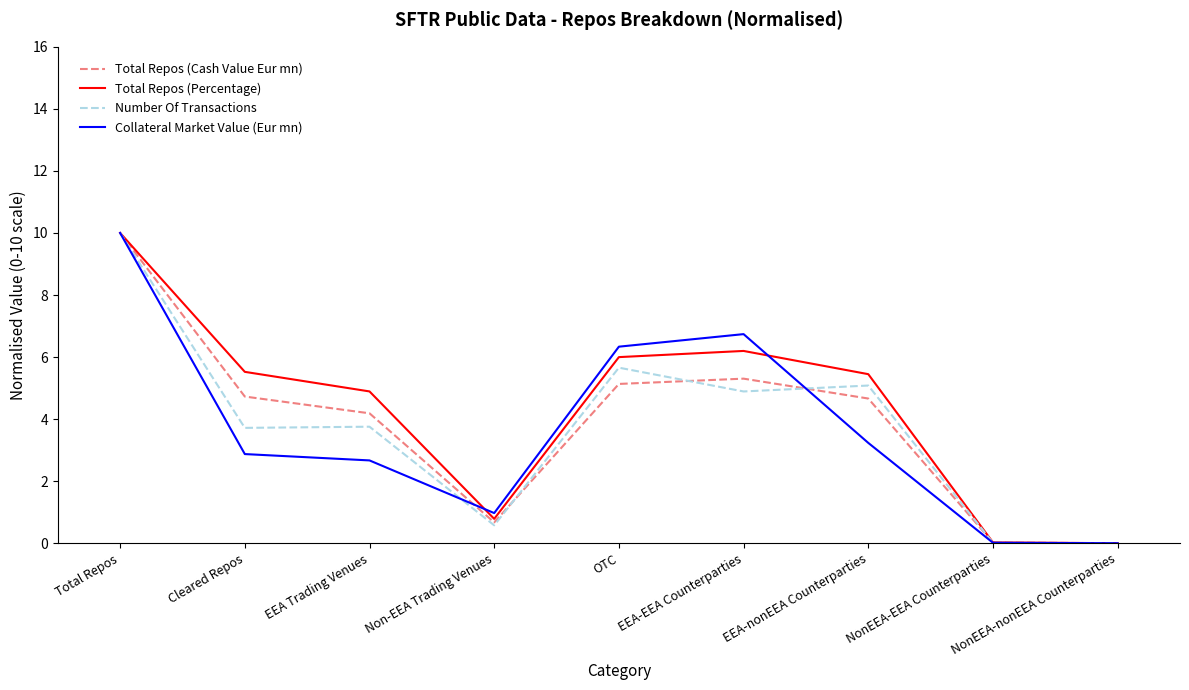

What is the maximum value for Number Of Transactions?

10.0